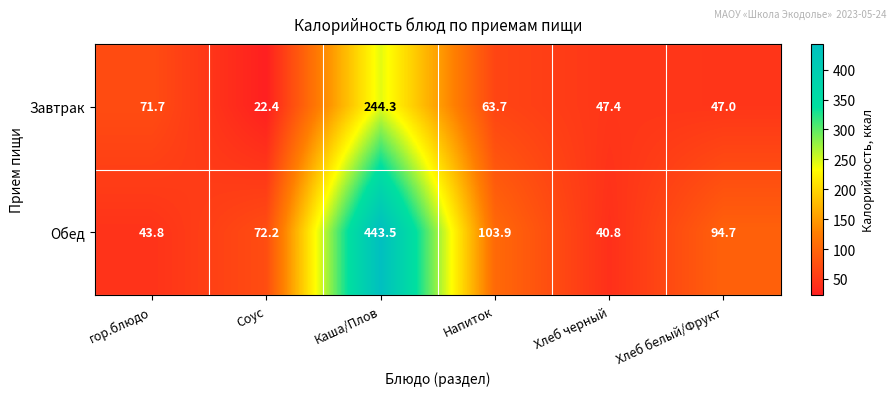

What is the sum of the Завтрак values at Хлеб черный and Каша/Плов?

291.7